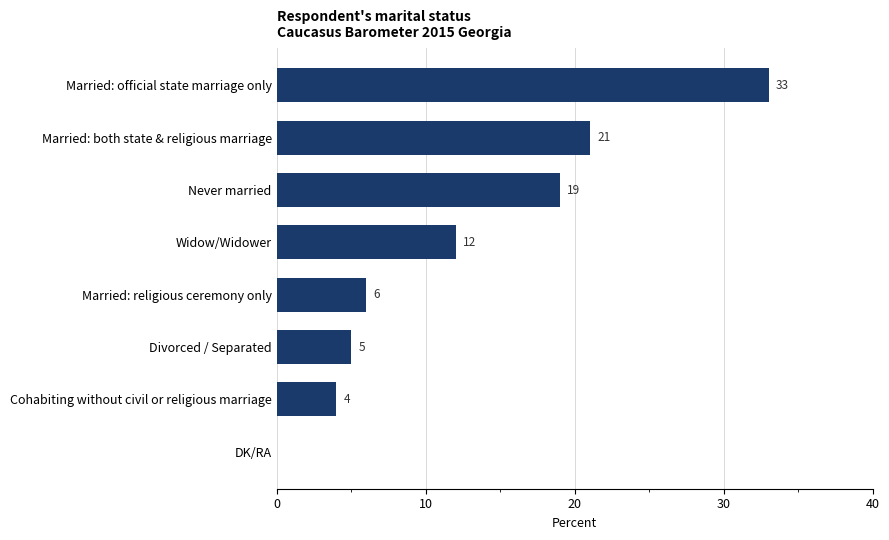

Which has a higher value, Widow/Widower or Divorced / Separated?

Widow/Widower